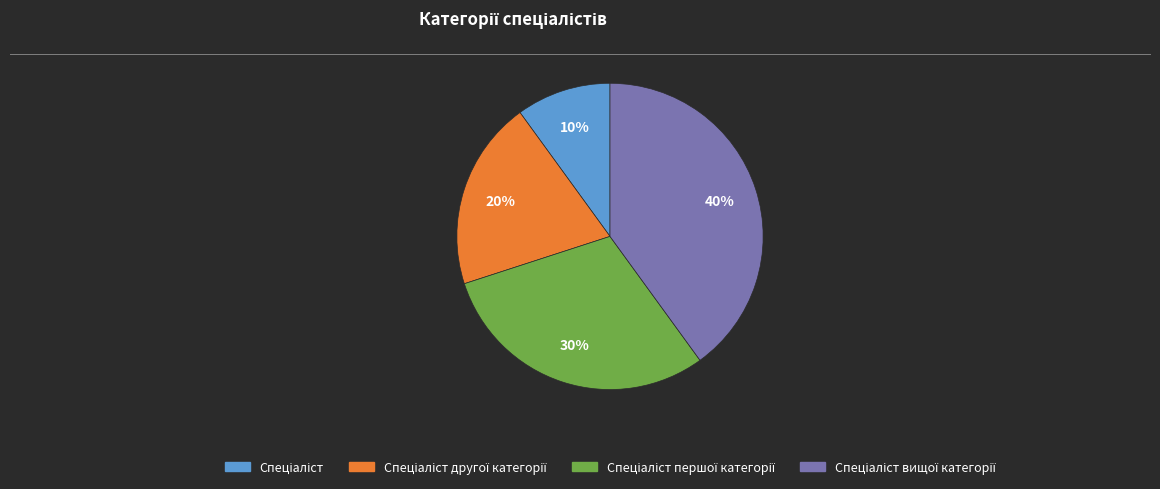

To the nearest percent, what is the average slice percentage?

25%